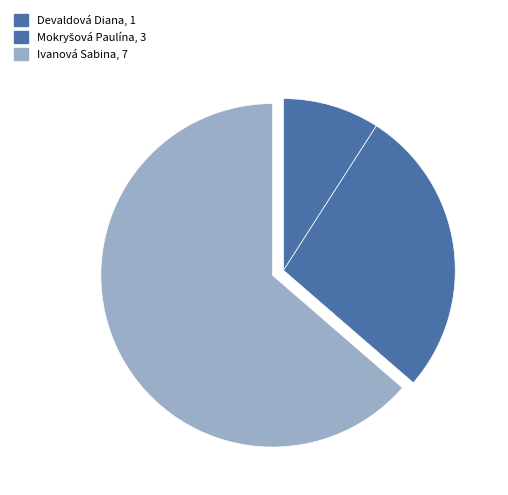

Rank the categories by value from highest to lowest.

Ivanová Sabina, Mokryšová Paulína, Devaldová Diana